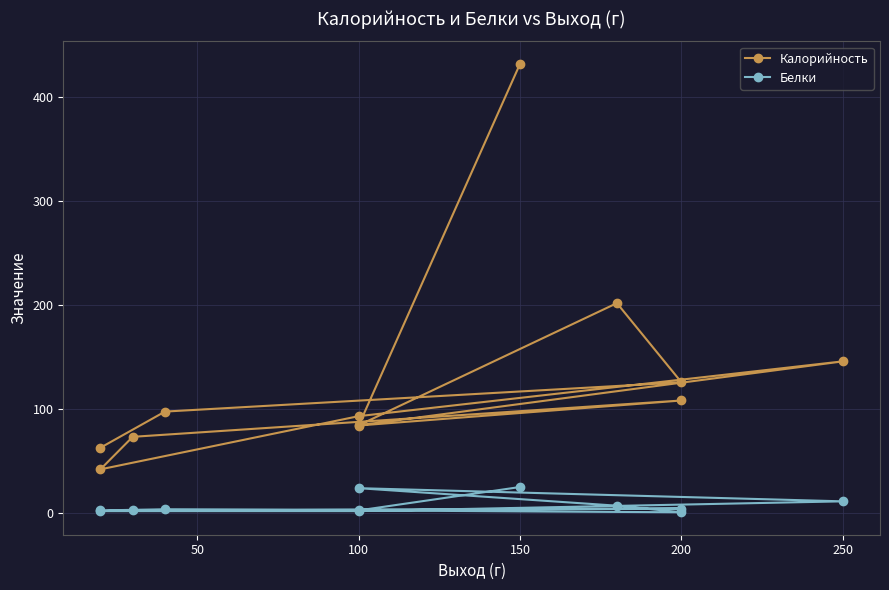

What is the value of the Белки point at the 9th from the left?

6.6